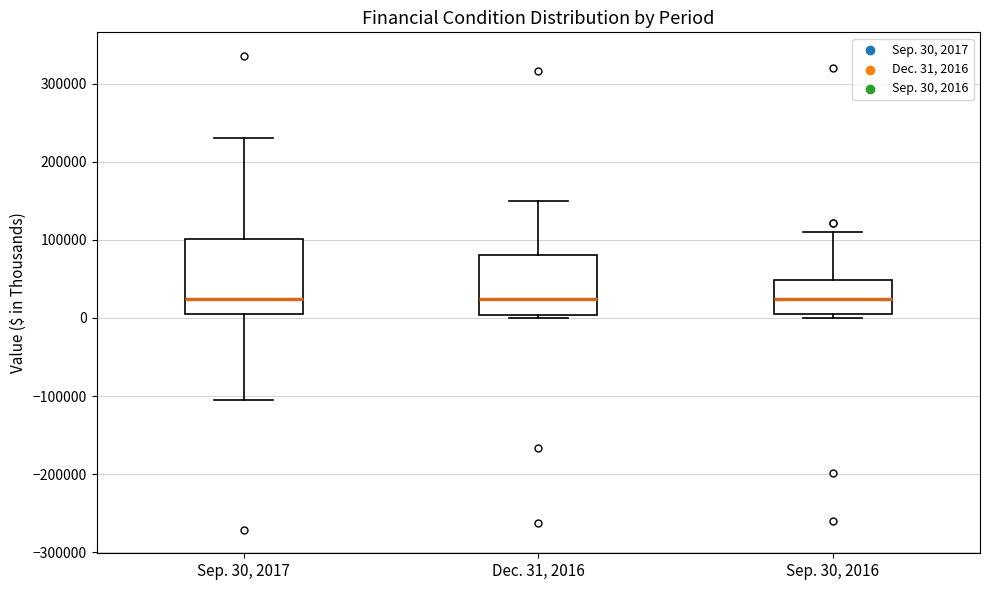

Reading left to right, transcribe this box plot: for each box, give where its median line is, the range the box spans, and where its two whiskers end, as read against the y-axis. The values are not printed on the chart, so give them approximately, as read against the axis.

Sep. 30, 2017: median 20000, box 0 to 100000, whiskers -100000 to 230000
Dec. 31, 2016: median 20000, box 0 to 80000, whiskers 0 (just below the box's lower edge) to 150000
Sep. 30, 2016: median 20000, box 10000 to 50000, whiskers 0 to 110000